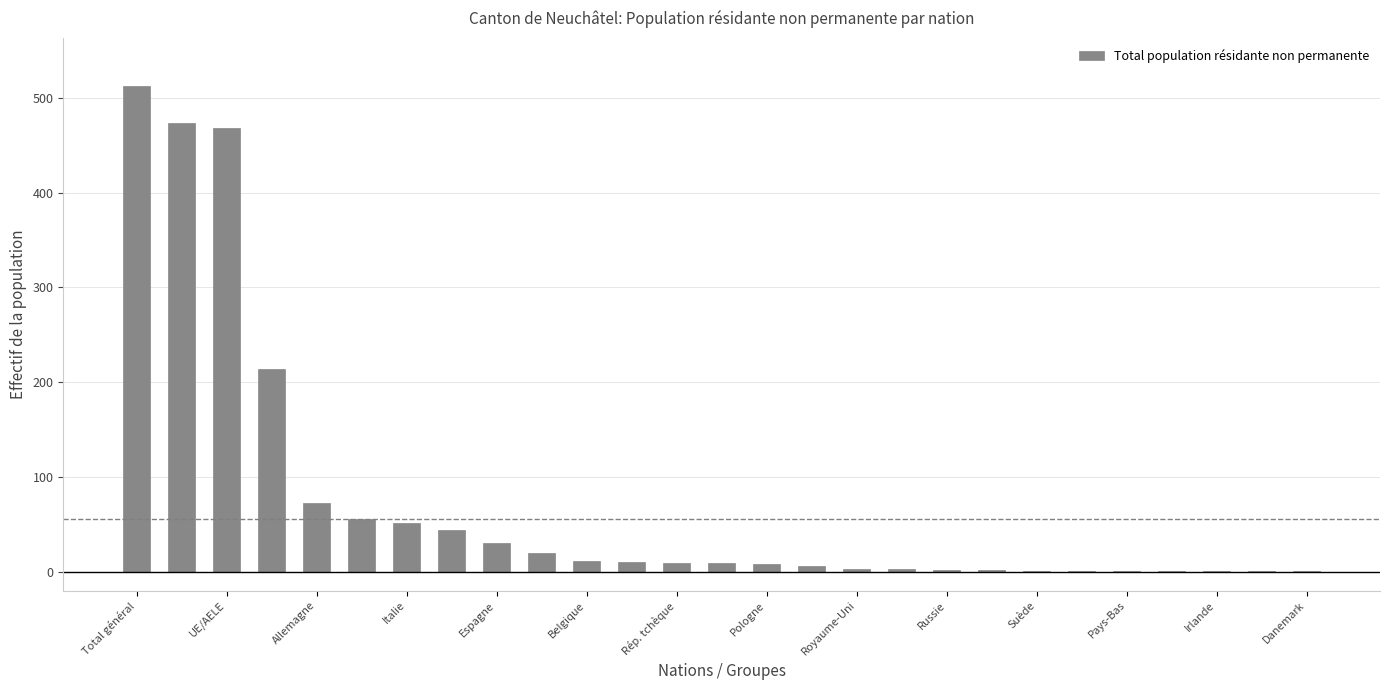

What is the greatest value displayed?

512